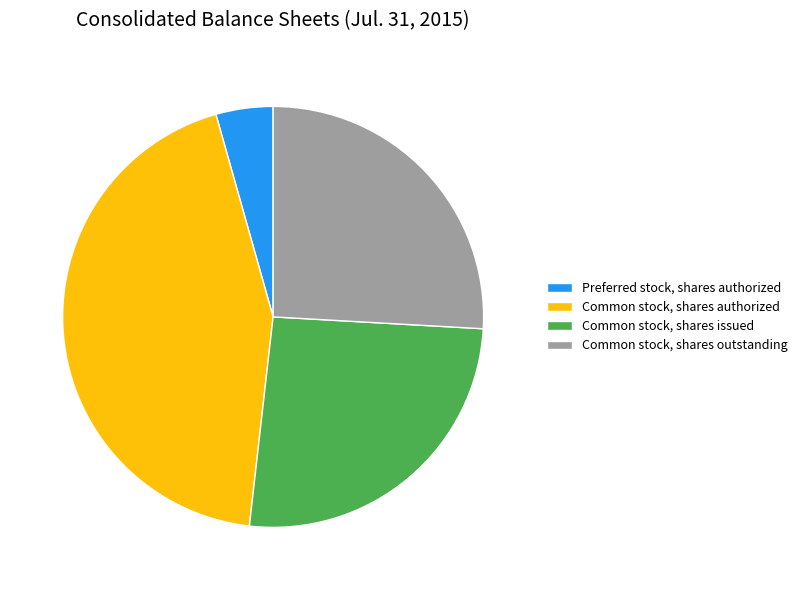

Does Common stock, shares authorized represent more than half of the total?

No